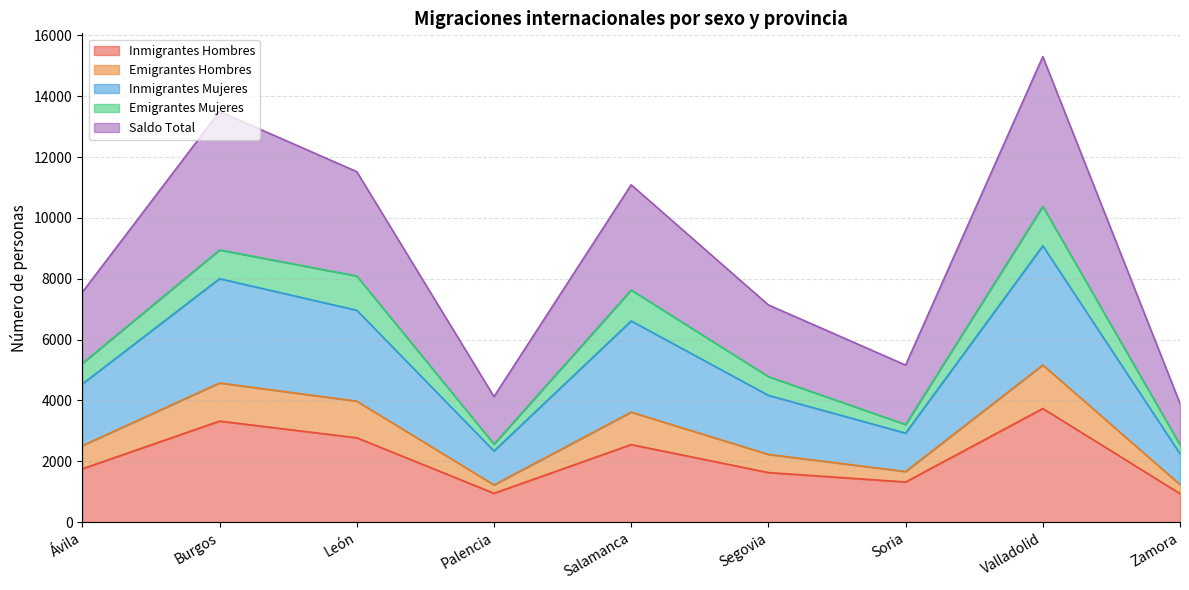

How many categories are shown in the chart?

9